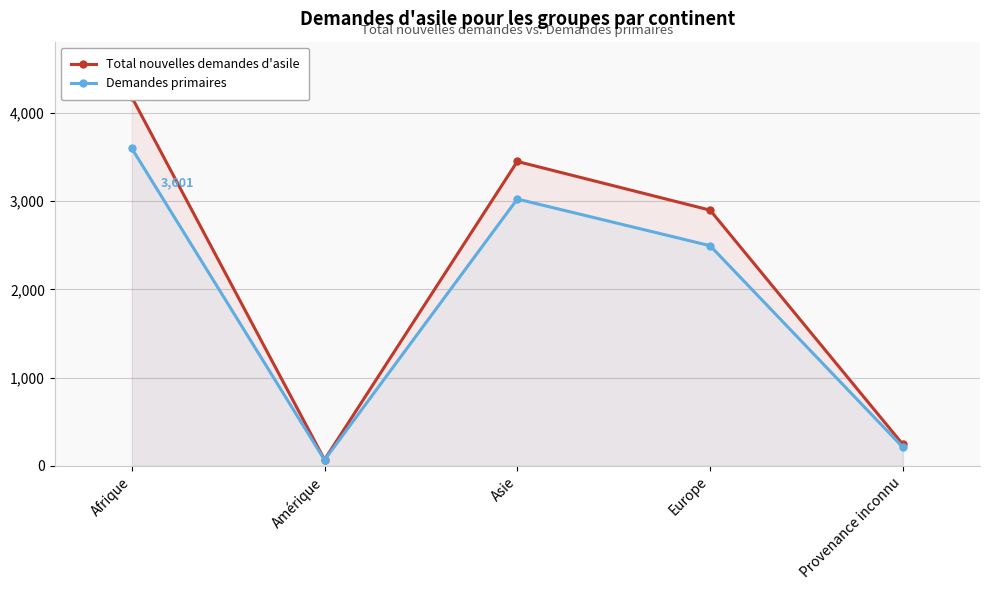

The value of Total nouvelles demandes d'asile at Amérique is 70. True or false?

True